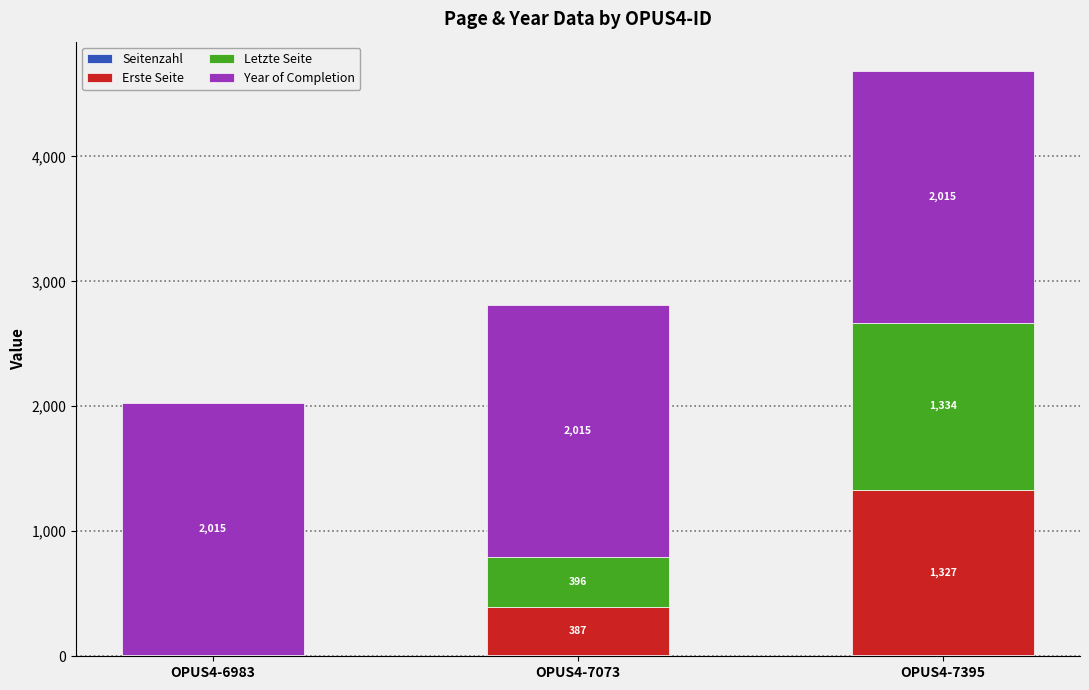

What is the total value across all series at OPUS4-7395?

4683